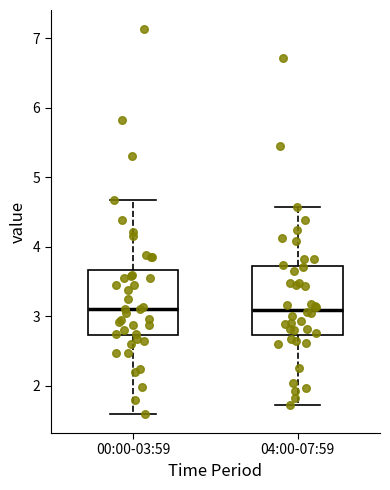

Reading left to right, read every box against the y-axis: the position of its median line, the range the box covers, and the ends of its whiskers. The values are not printed on the chart, so give them approximately, as read against the axis.

00:00-03:59: median 3.1, box 2.7 to 3.7, whiskers 1.6 to 4.7
04:00-07:59: median 3.1, box 2.7 to 3.7, whiskers 1.7 to 4.6